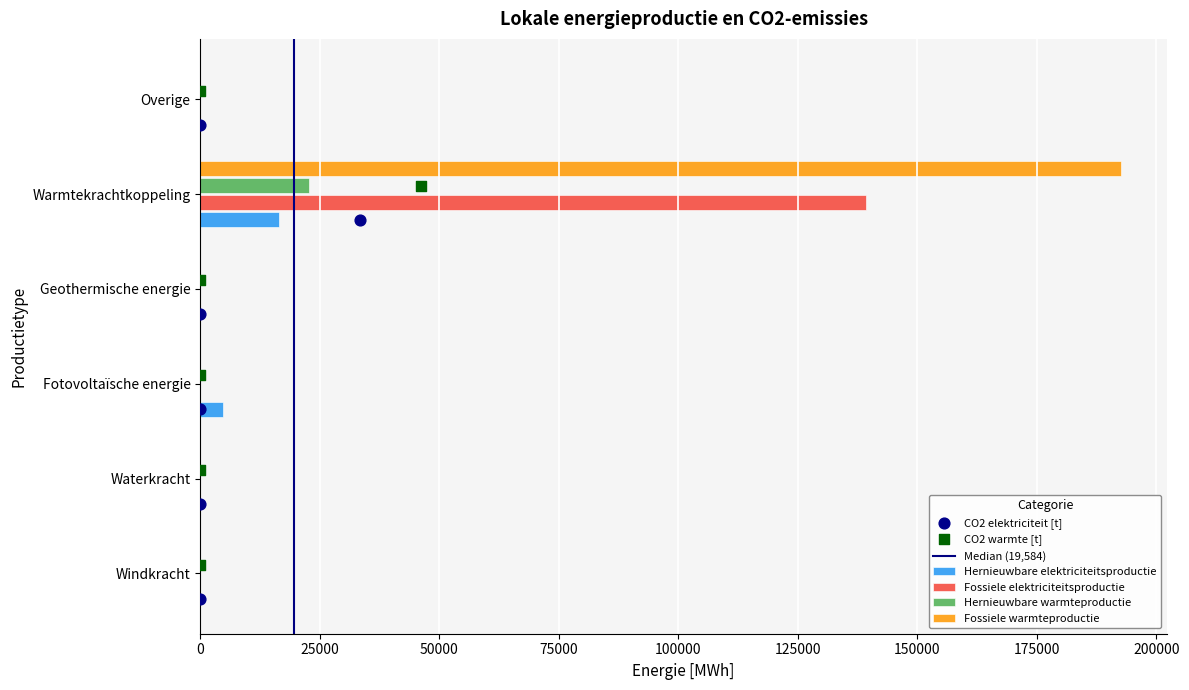

Which series has the largest Y range (max minus min)?

Fossiele warmteproductie